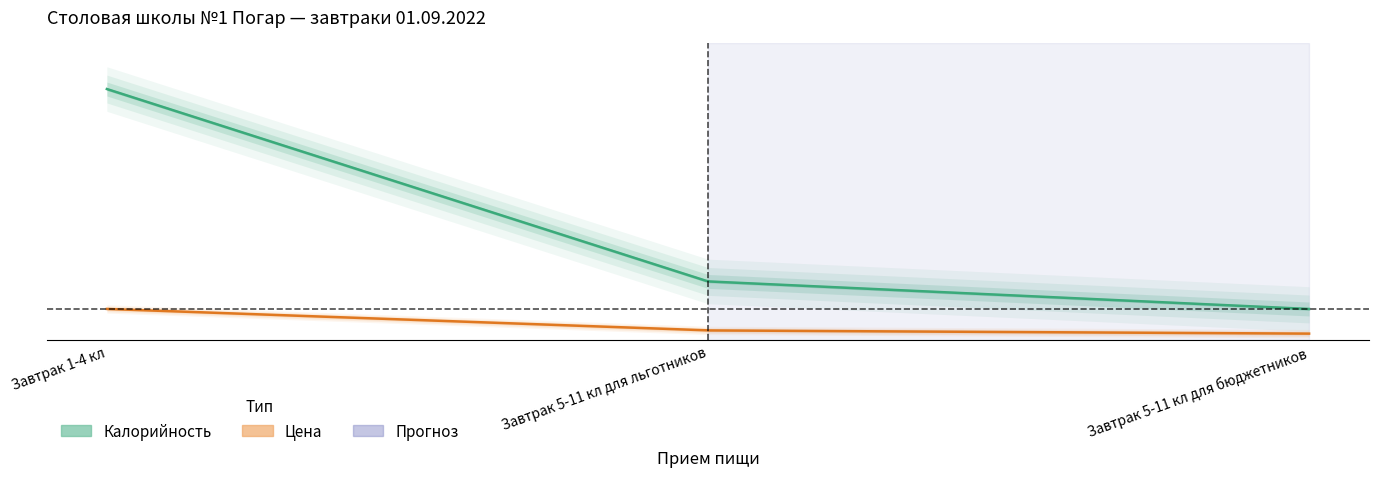

What are all the series names shown in the legend?

Калорийность, Цена